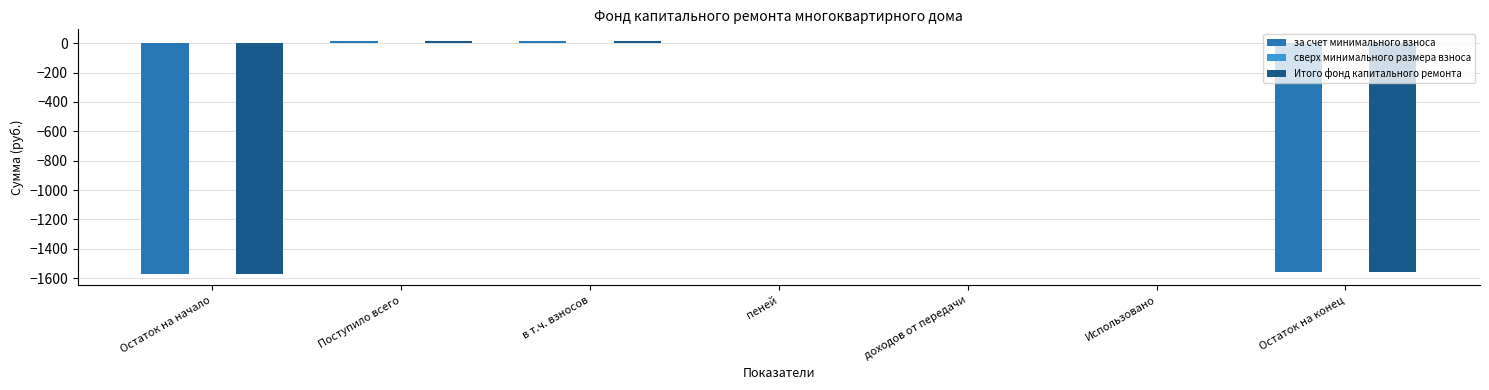

True or false: за счет минимального взноса has a value of -1570.0 at Остаток на начало.

True